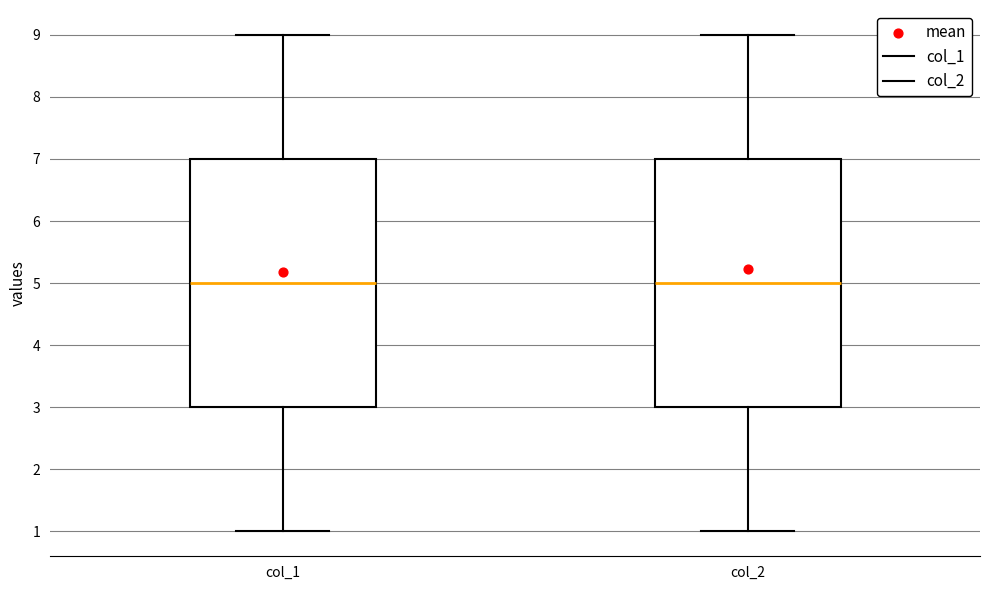

Reading left to right, transcribe this box plot: for each box, give where its median line is, the range the box spans, and where its two whiskers end, as read against the y-axis. The values are not printed on the chart, so give them approximately, as read against the axis.

col_1: median 5, box 3 to 7, whiskers 1 to 9
col_2: median 5, box 3 to 7, whiskers 1 to 9